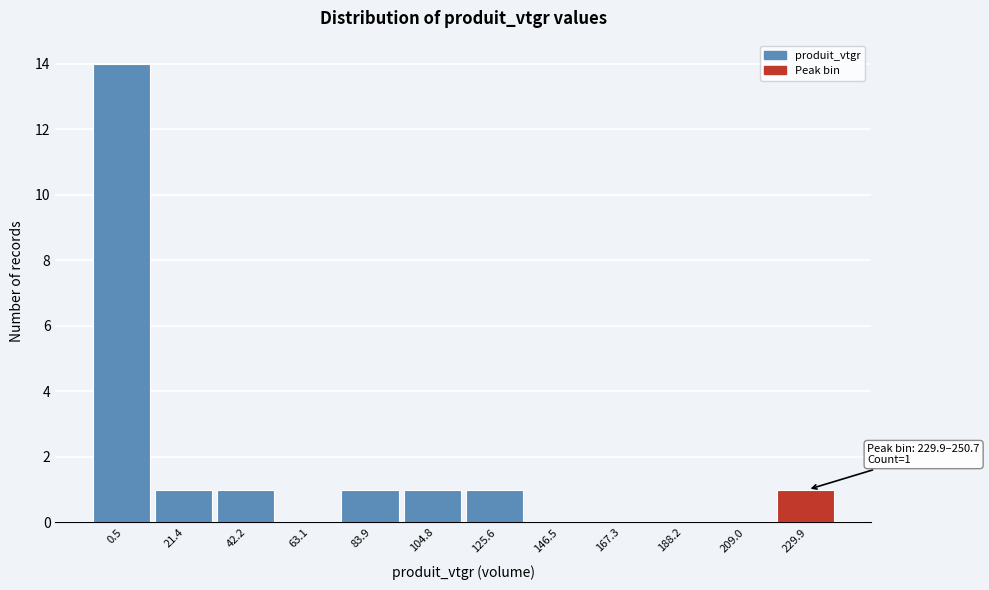

Which has a higher value, 21.4 or 0.5?

0.5